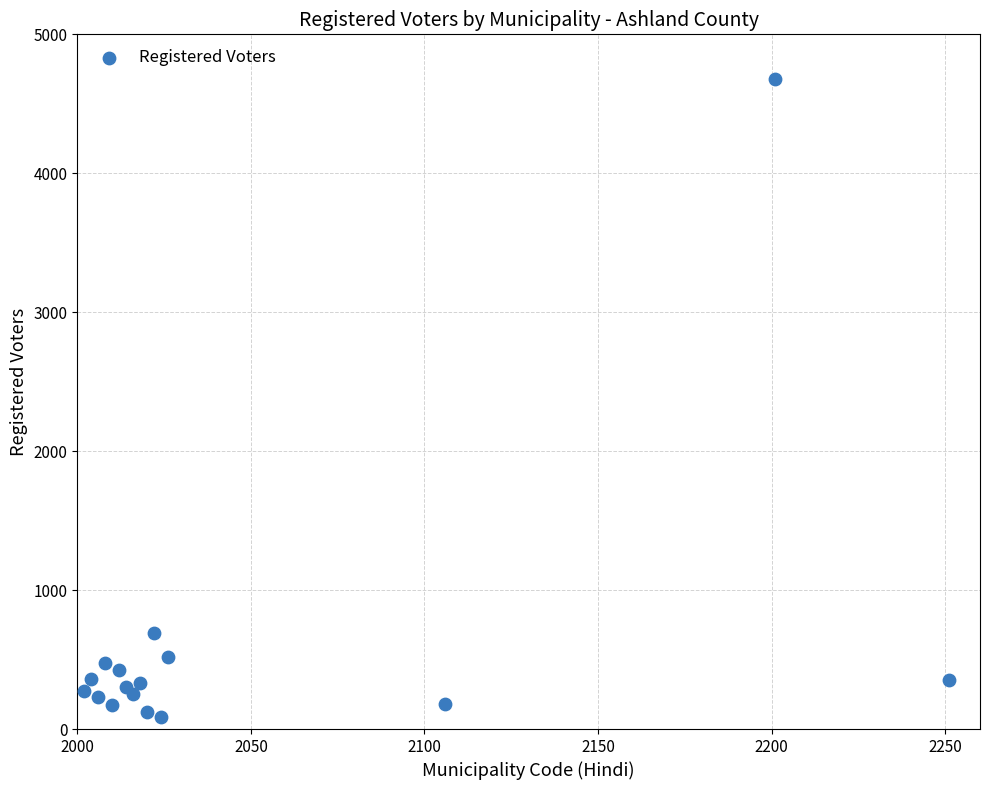

What Y value in the scatter plot is closest to 2380?

692